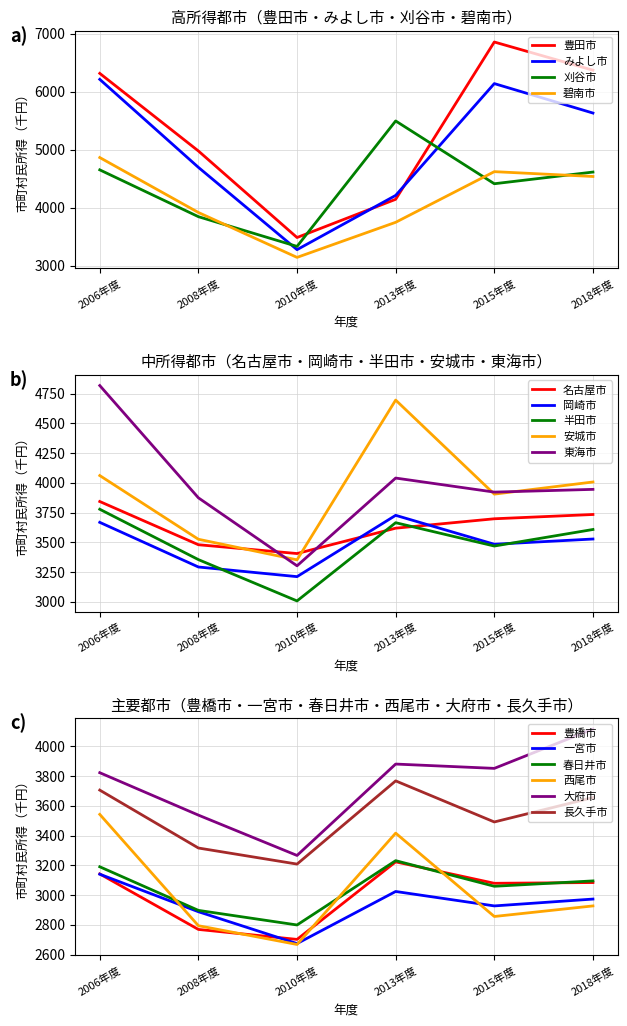

True or false: 2013年度 has more than 0 interior local peaks.

True